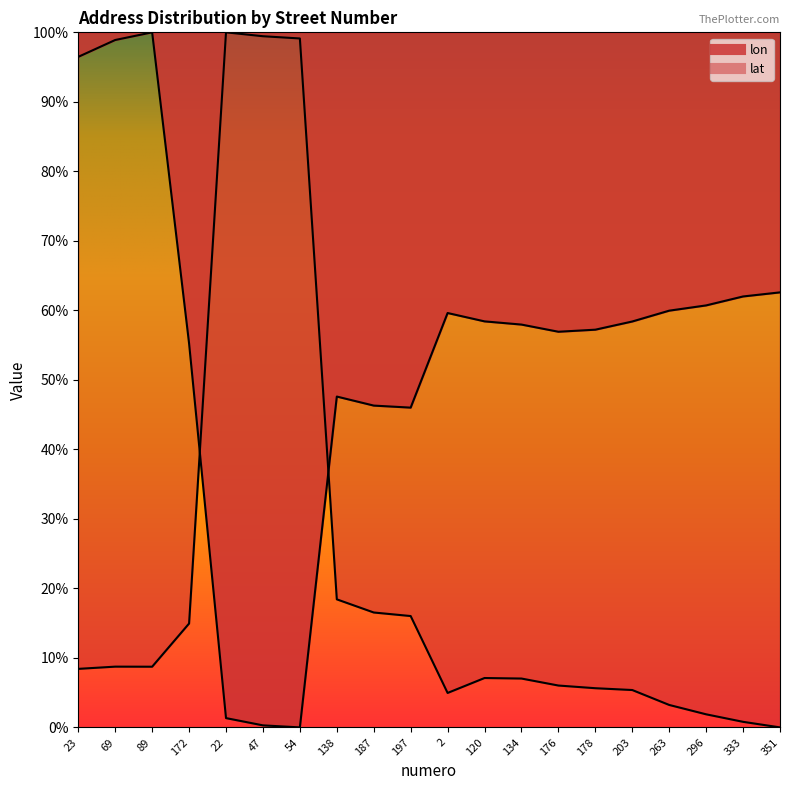

What is the label of the 15th point from the right?

47